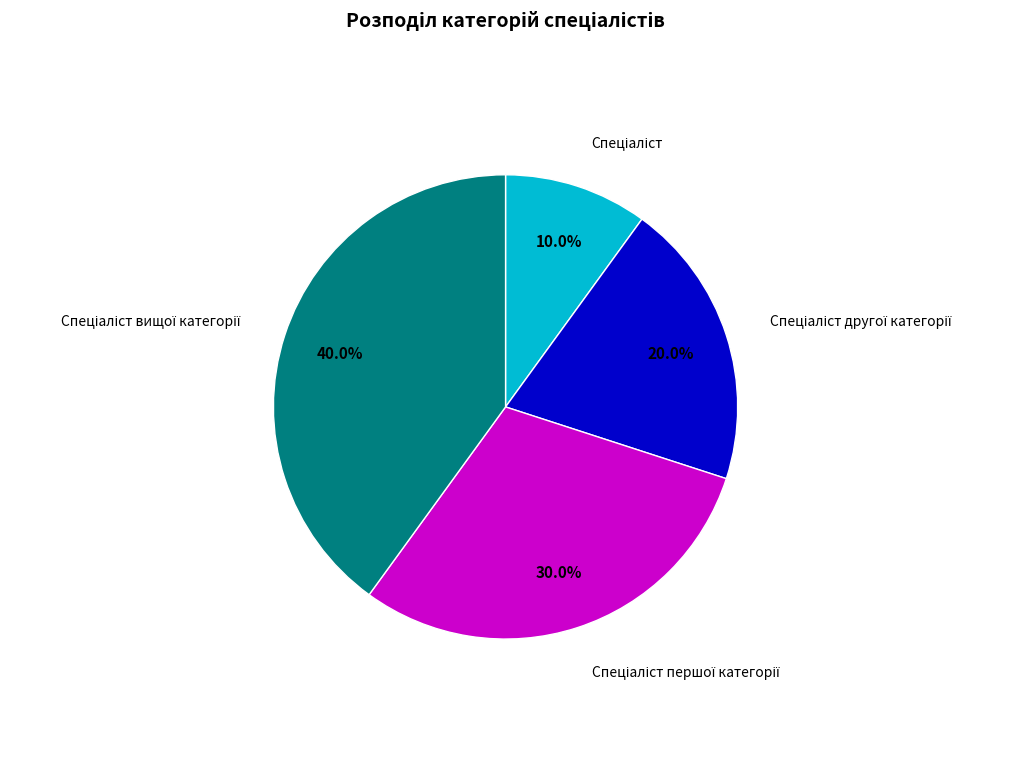

Does any single category account for the majority?

No